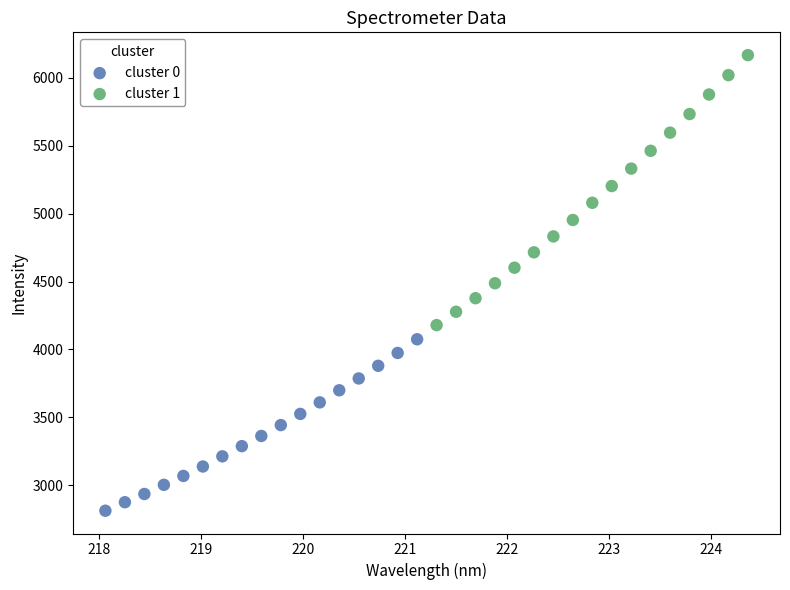

Which series contains the lowest Y value?

cluster 0